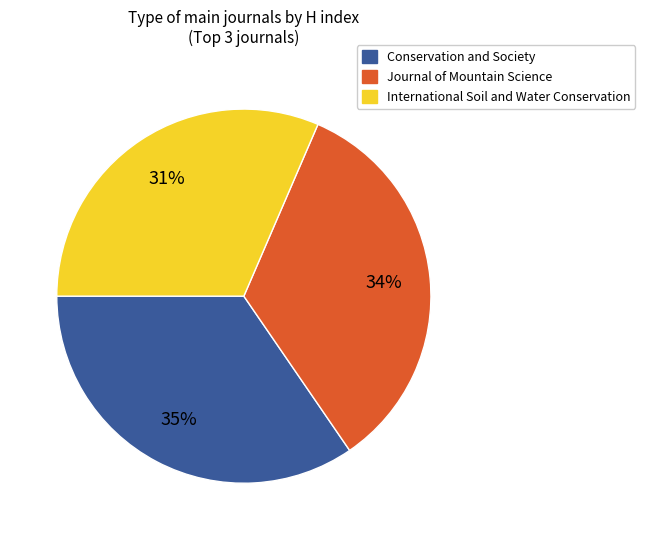

How many slices are in this pie chart?

3